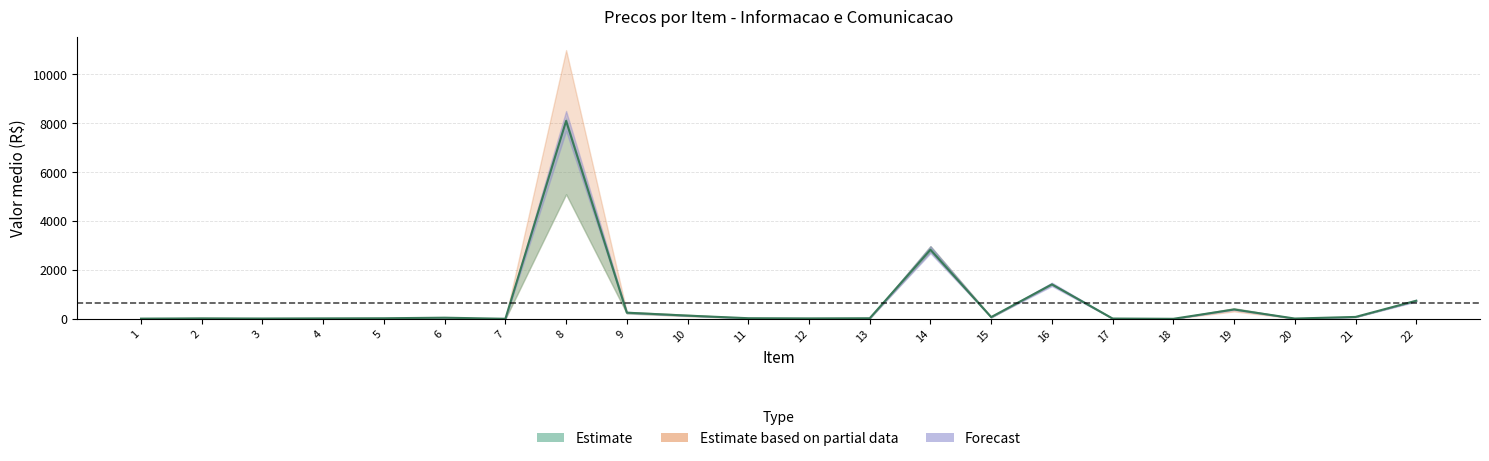

How many data points in Preco2 are less than 39?

11